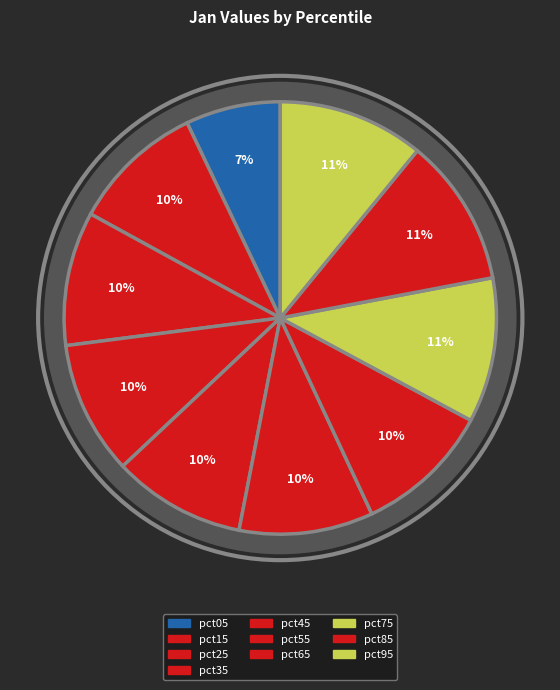

Which has a higher value, pct95 or pct15?

pct95